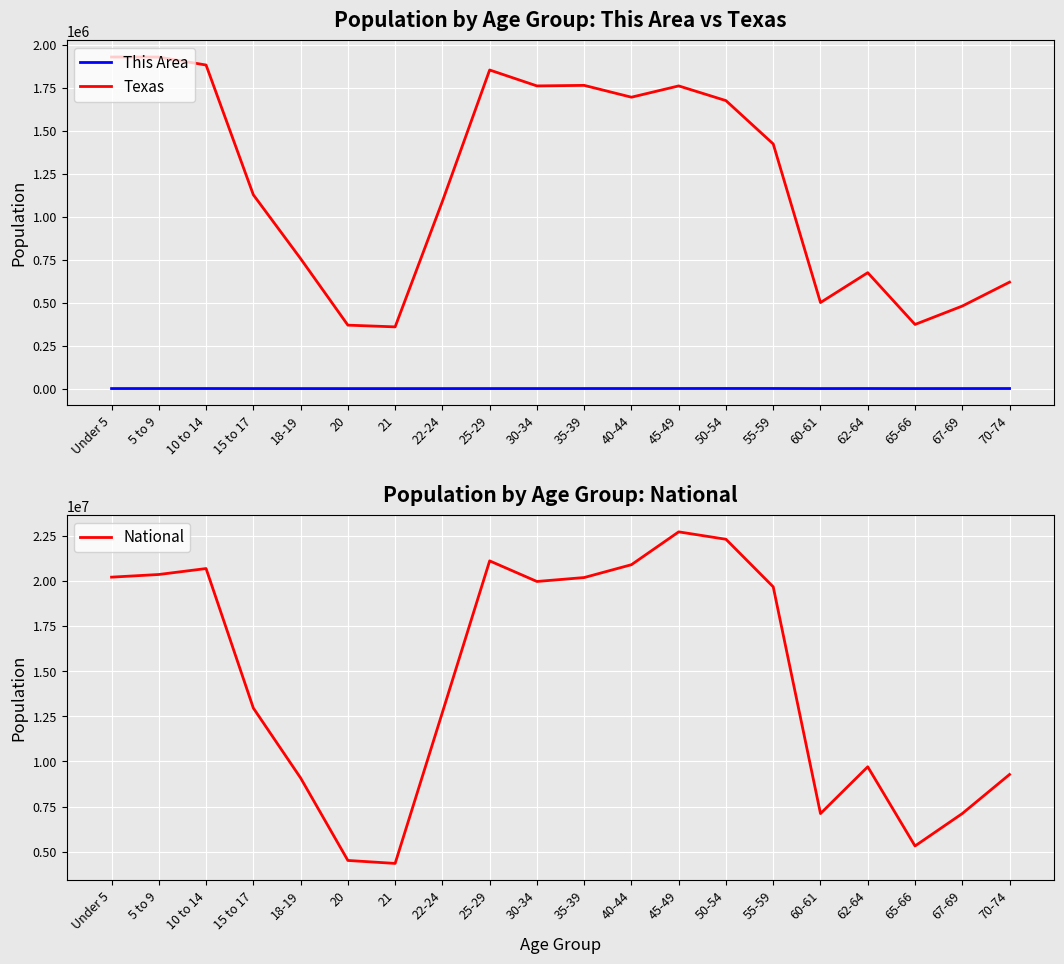

The Texas series shows 1694795 at 40-44. True or false?

True